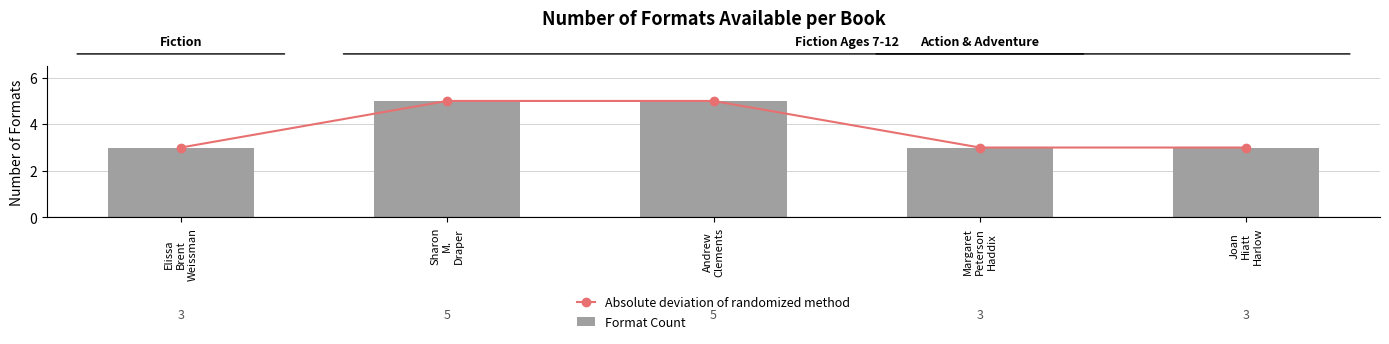

What is the minimum value for Format Count?

3